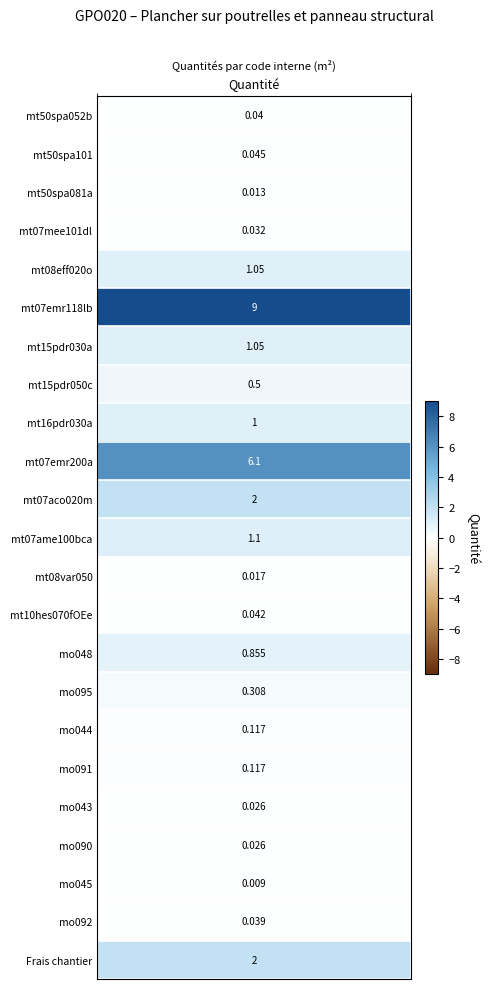

What is the change in value from 1 to 14?

+0.8